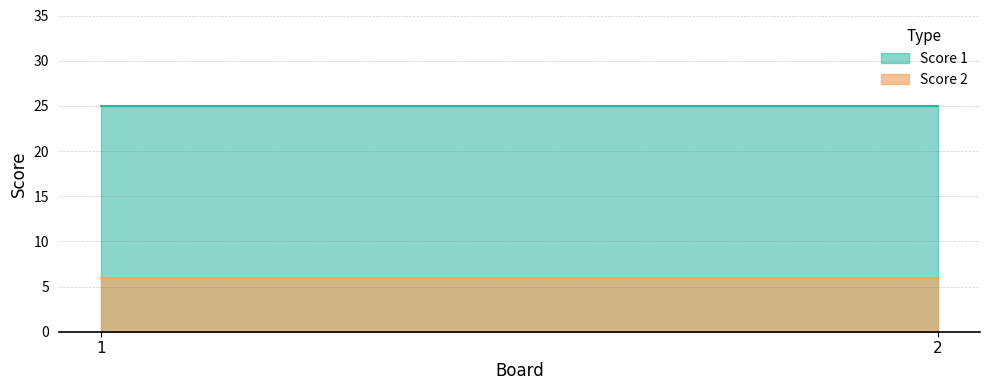

Between 1 and 2, which series saw the biggest shift?

Score 1